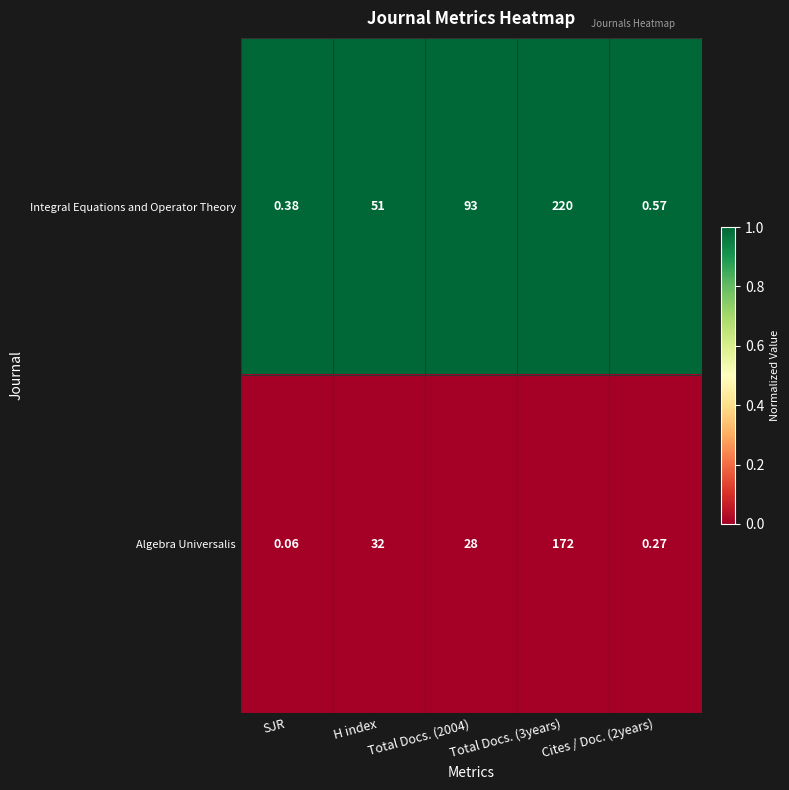

At which category does the chart reach its minimum across all series?

SJR